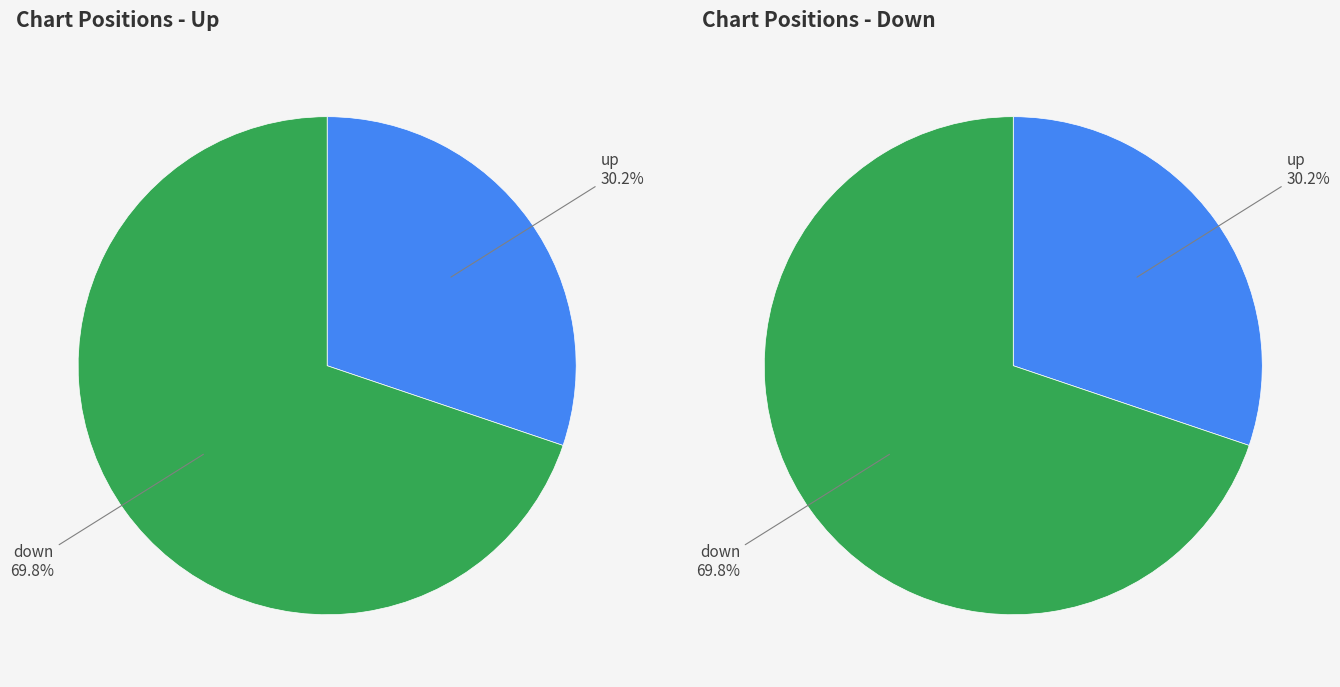

The down slice represents 63% of the pie. True or false?

False